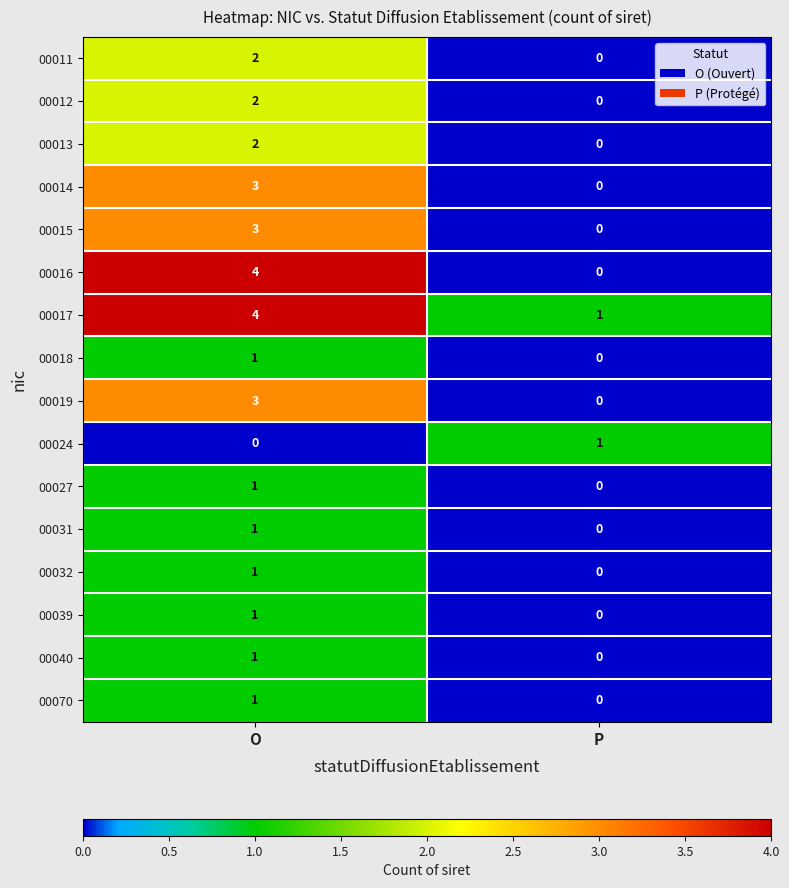

List the labels in order of 00015 value, largest first.

O, P